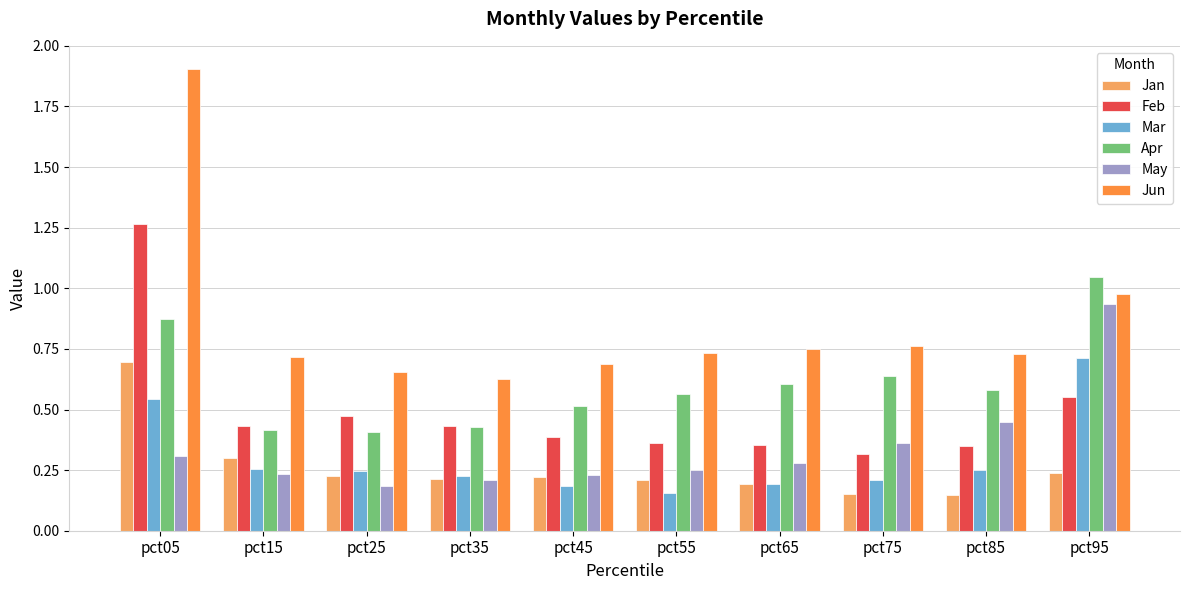

What is the sum of the Apr values at pct05 and pct45?

1.4